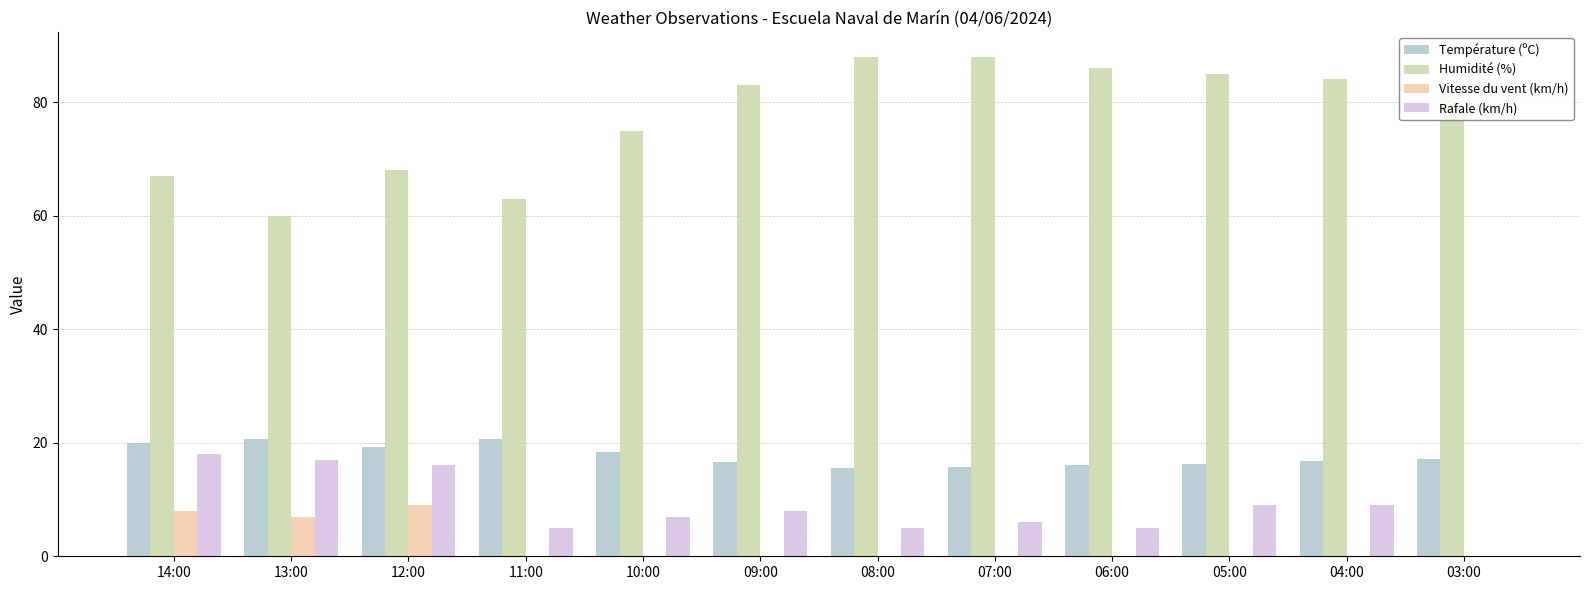

Which series has the largest total across all categories?

Humidité (%)